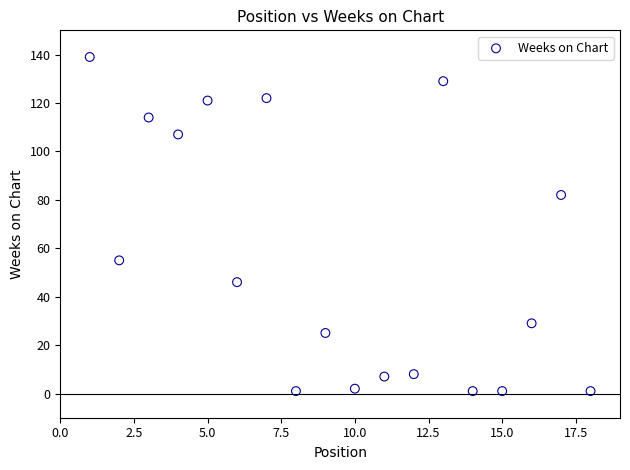

What is the range of Y values (max minus min)?

138